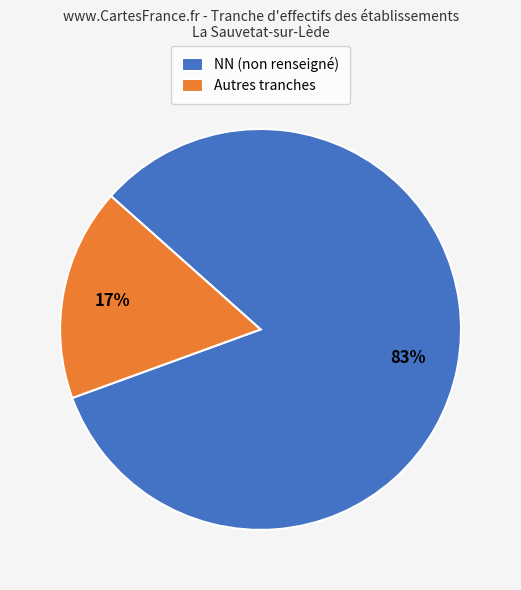

What percentage is the Autres tranches slice, to the nearest percent?

17%